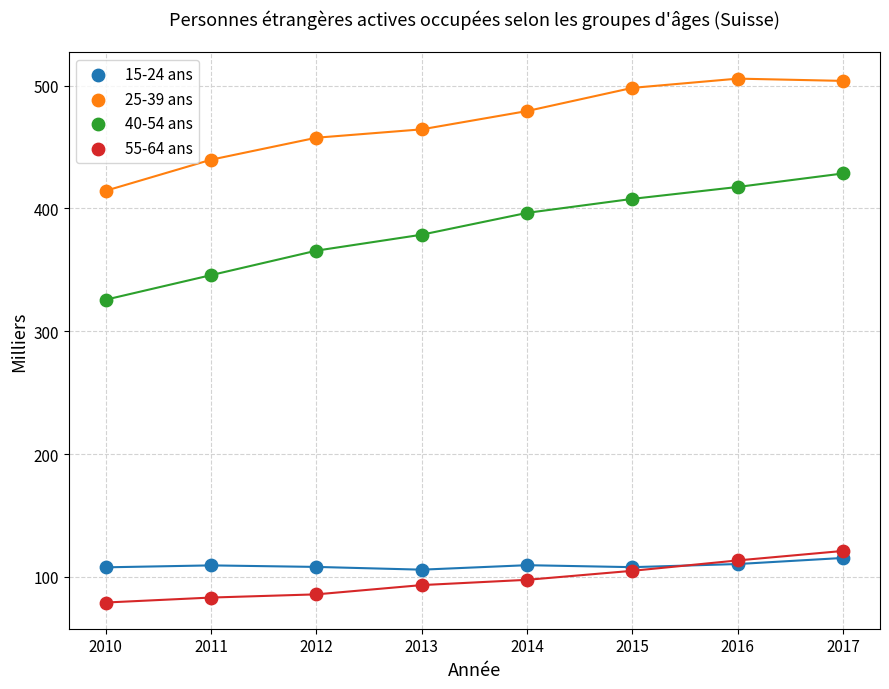

Across all series, what Y value is closest to 292?

325.7